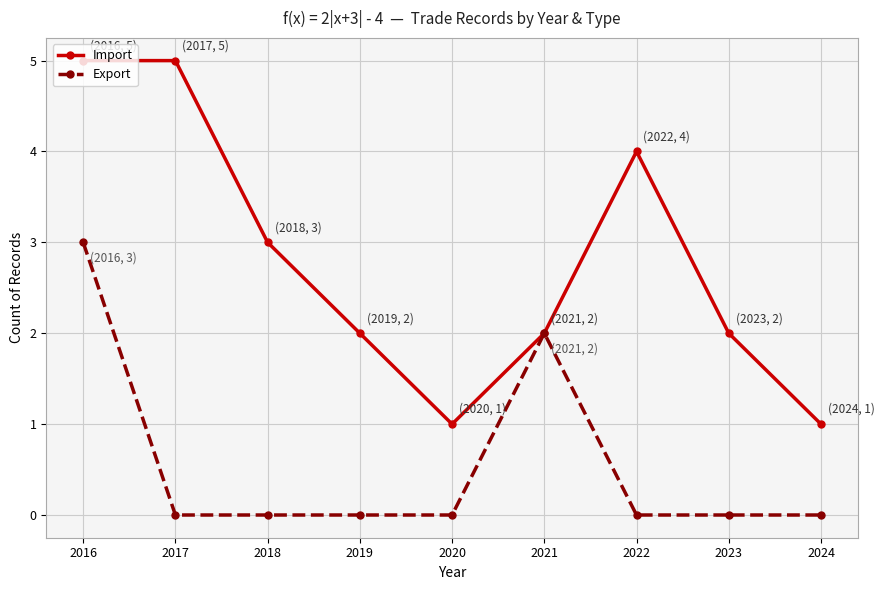

Which series has the largest total across all categories?

Import